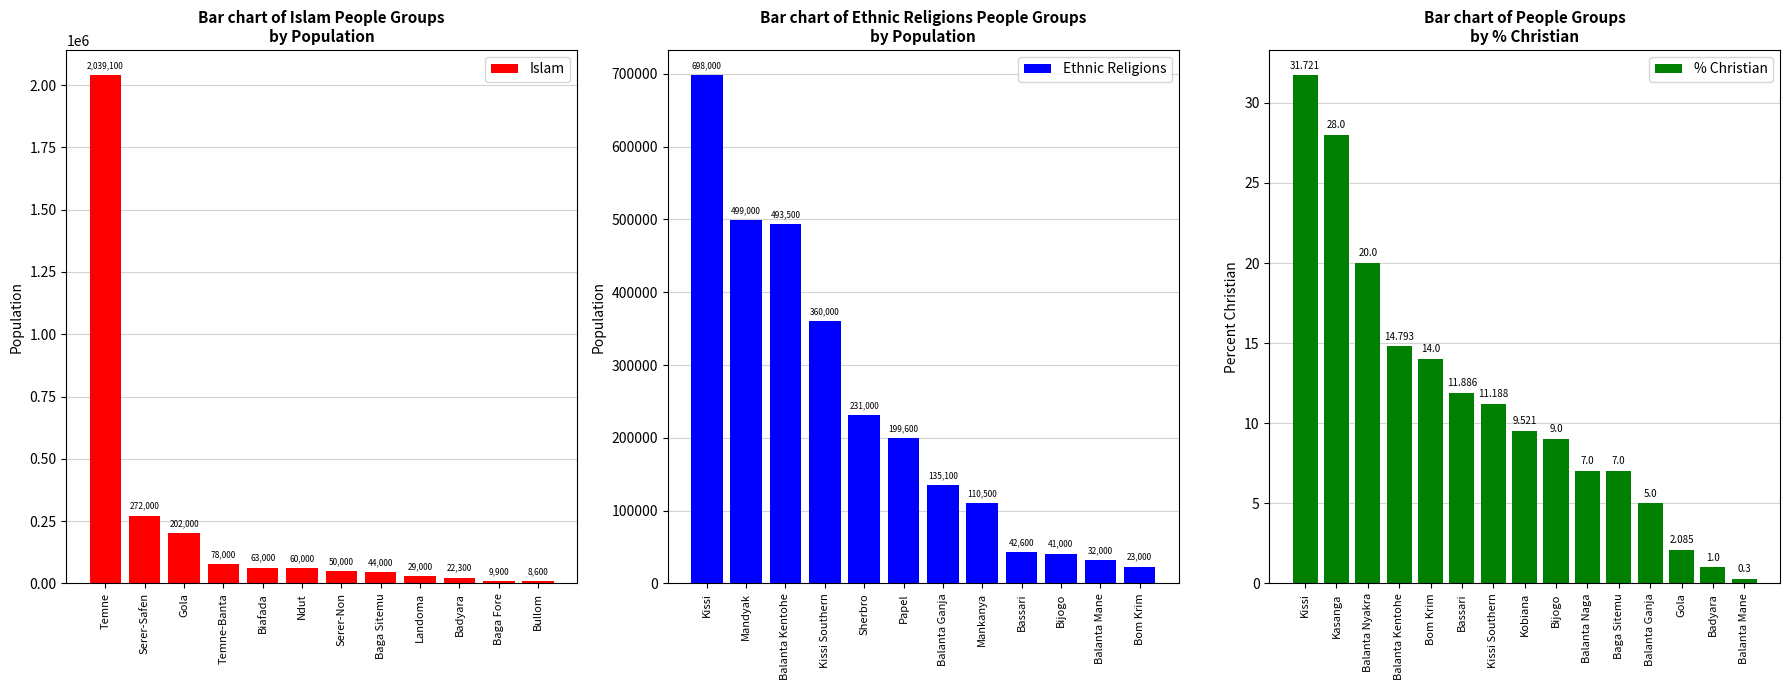

What is the difference between the maximum and second lowest values in the Islam series?

2029200